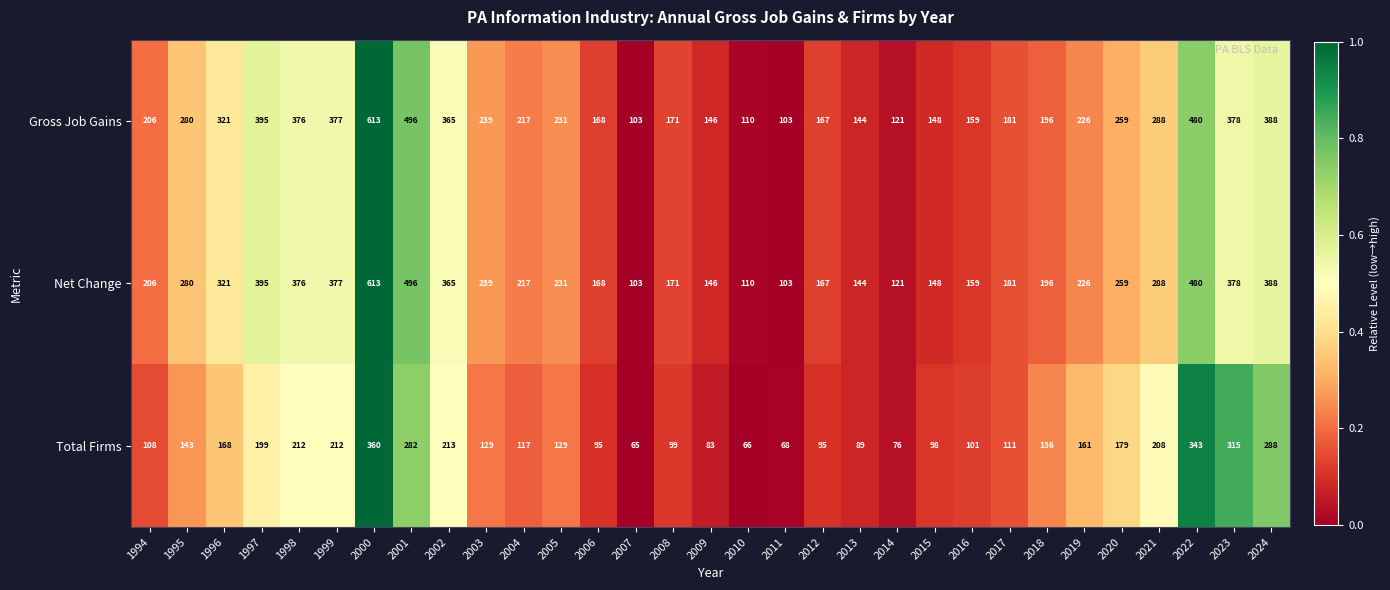

The Net Change series shows 388 at 2024. True or false?

True